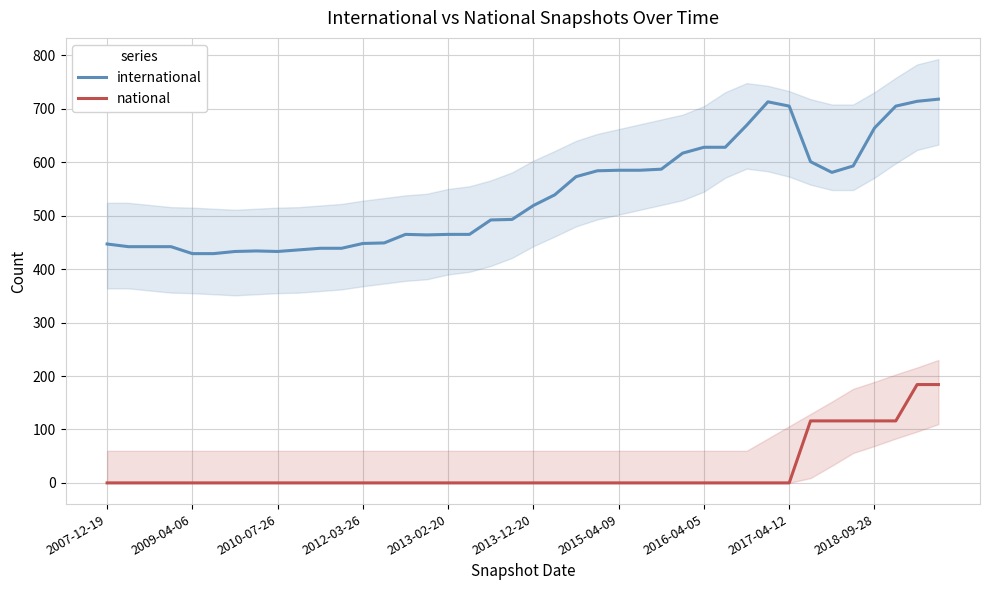

Which series has the largest total across all categories?

international